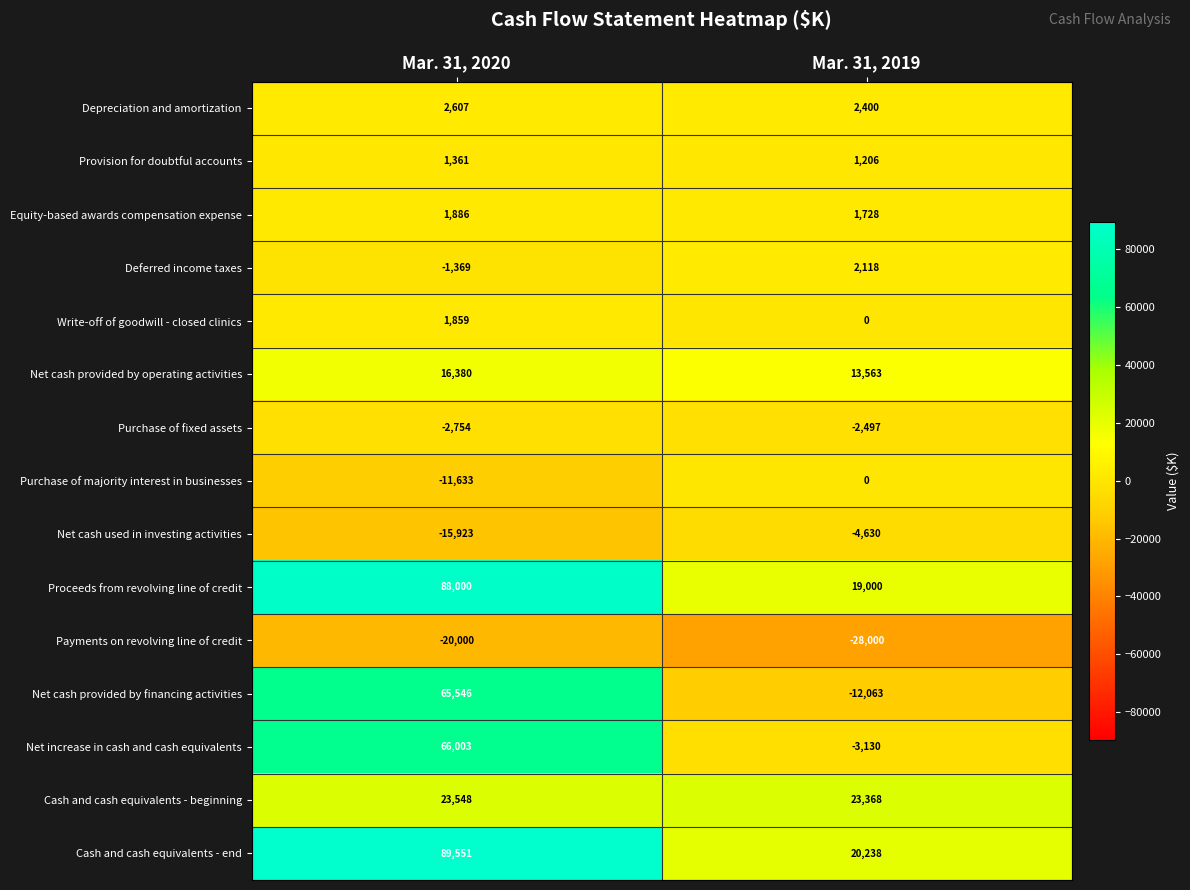

Read the Net cash used in investing activities value at Mar. 31, 2020, to the nearest 10.

-15920